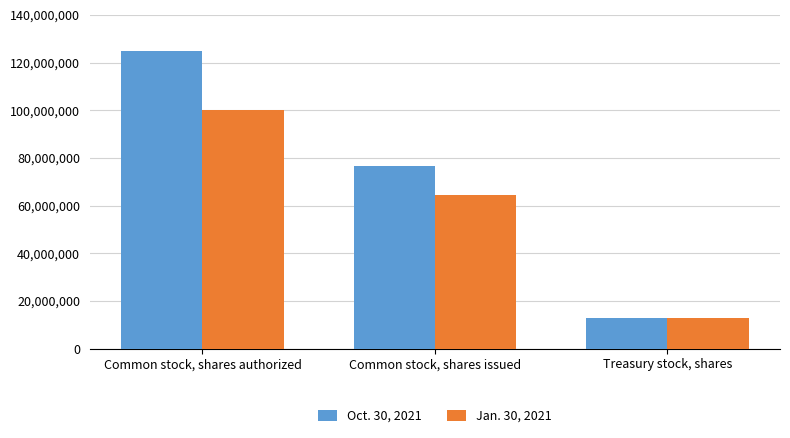

Is it true that Oct. 30, 2021 equals 19888940 at Treasury stock, shares?

False